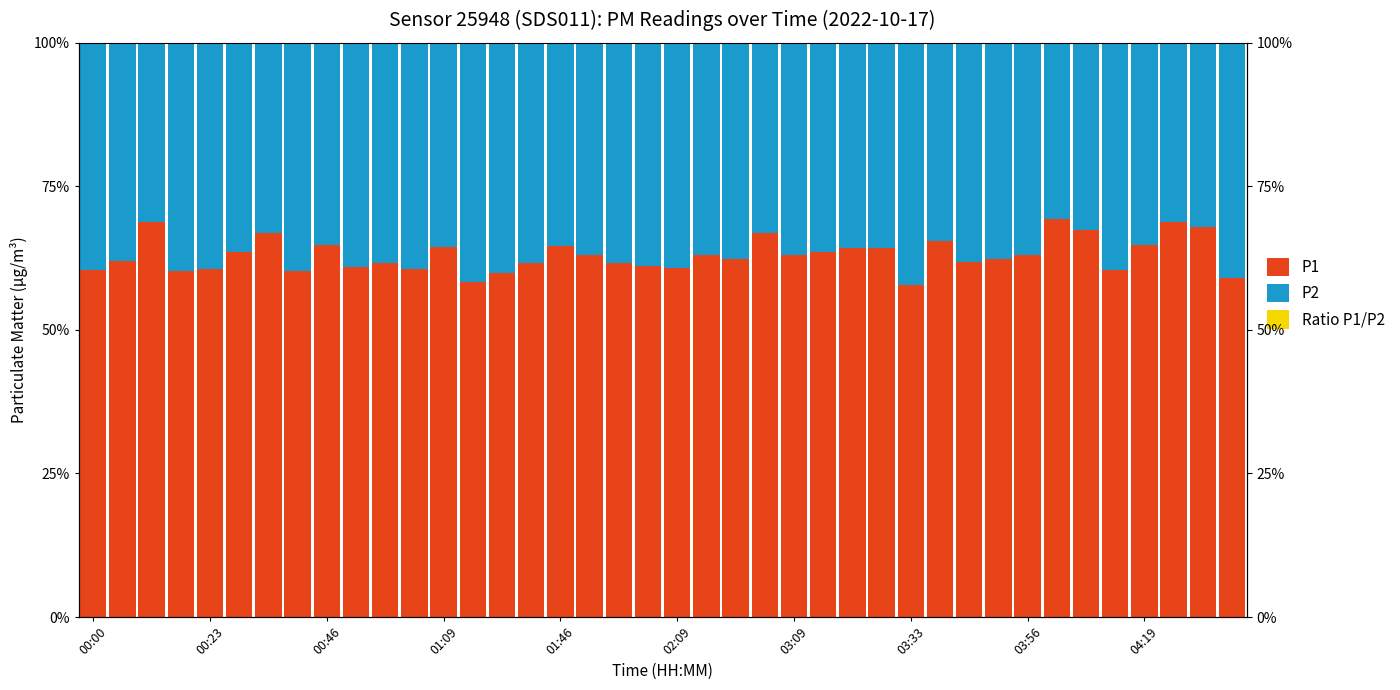

Is the value of P1 at 02:09 greater than the value of Ratio P1/P2 at 01:09?

Yes